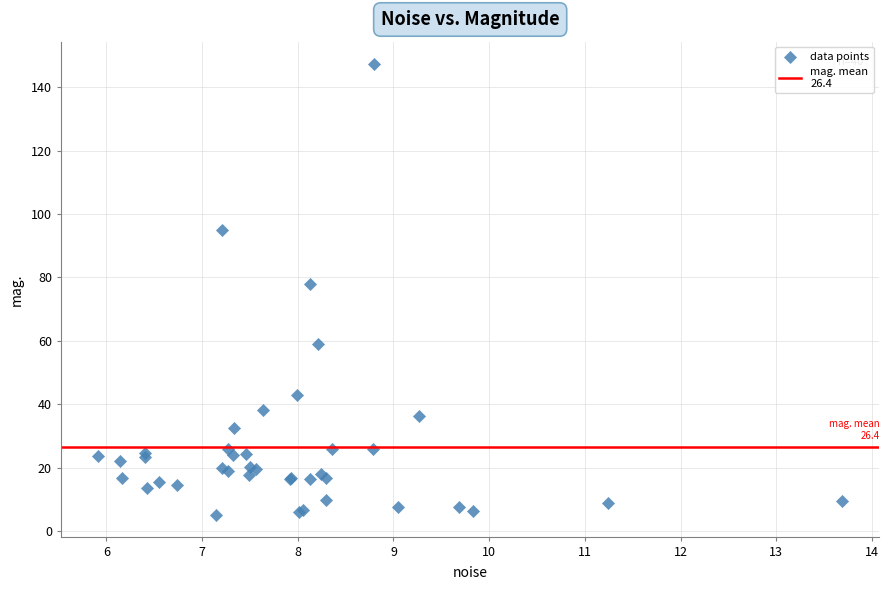

What Y value in the scatter plot is closest to 76?

77.9